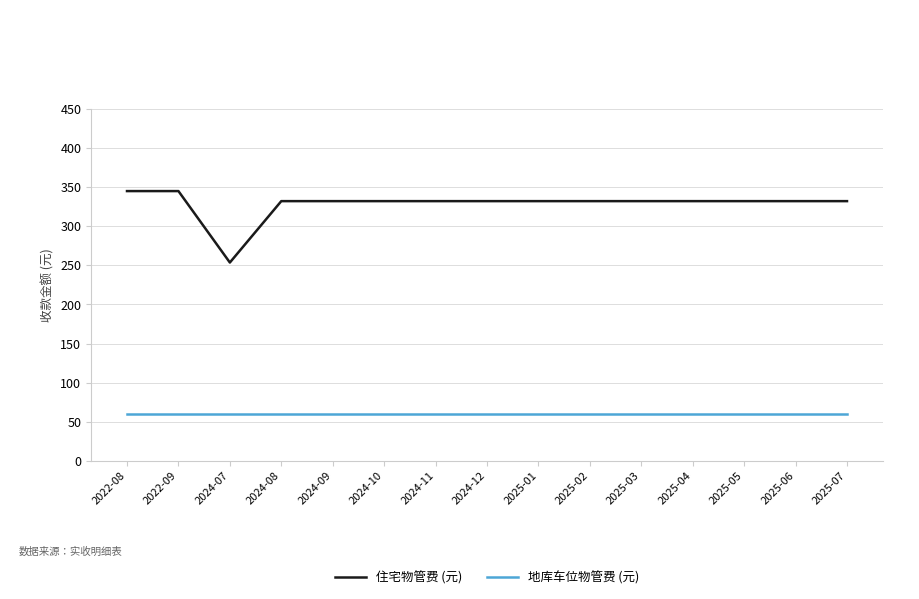

What is the lowest value of the 地库车位物管费 (元) series?

60.0